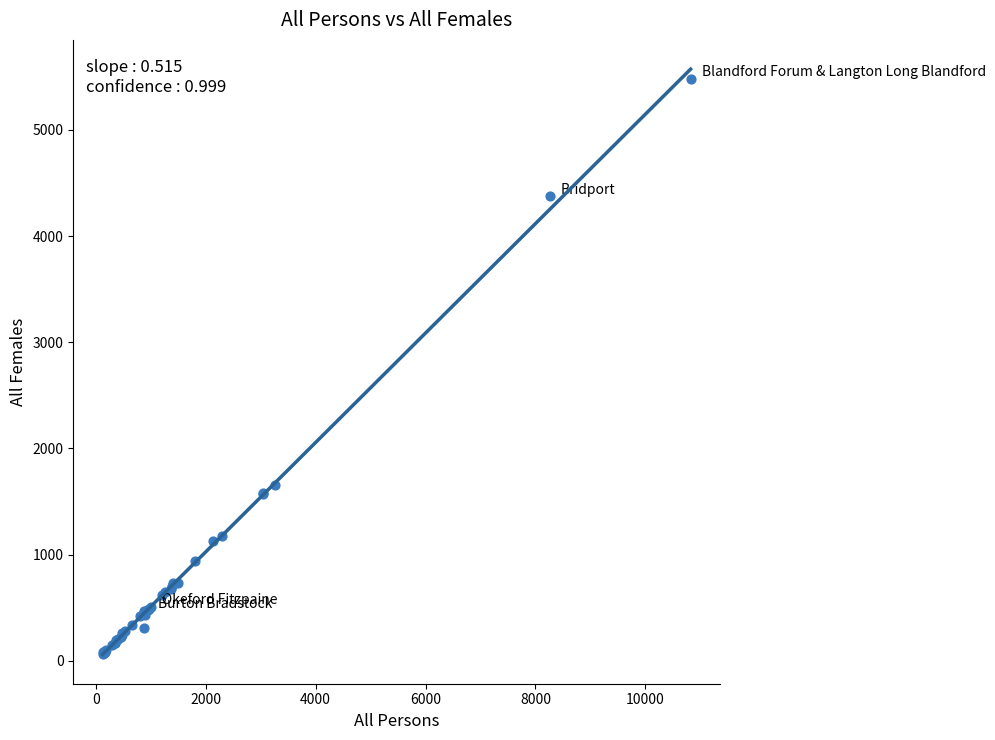

What Y value in the scatter plot is closest to 2773?

1653